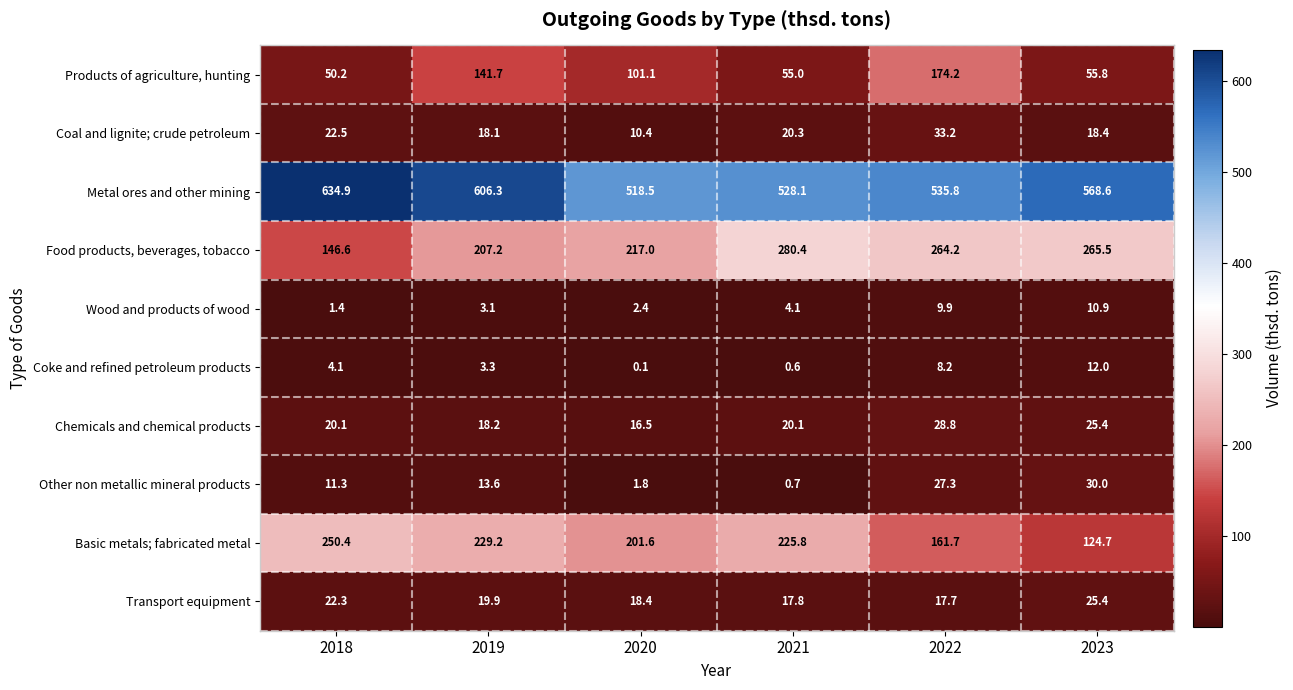

Which series has the largest range (max minus min)?

Food products, beverages, tobacco